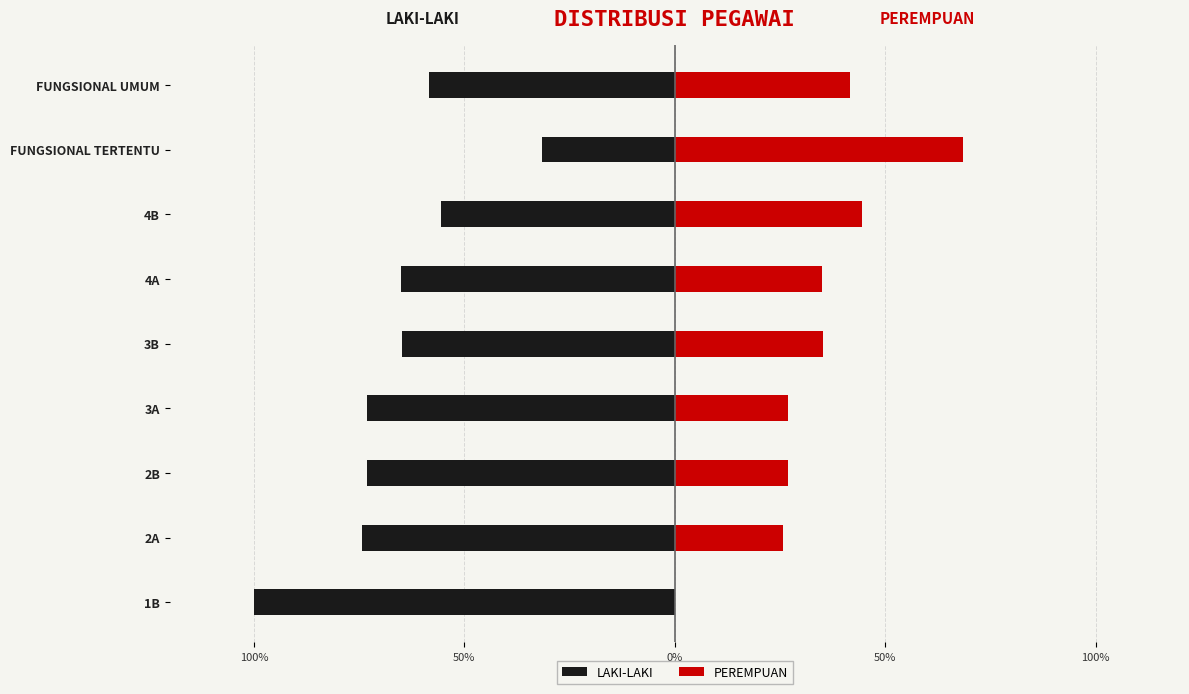

What is the smallest value displayed?

-100.0